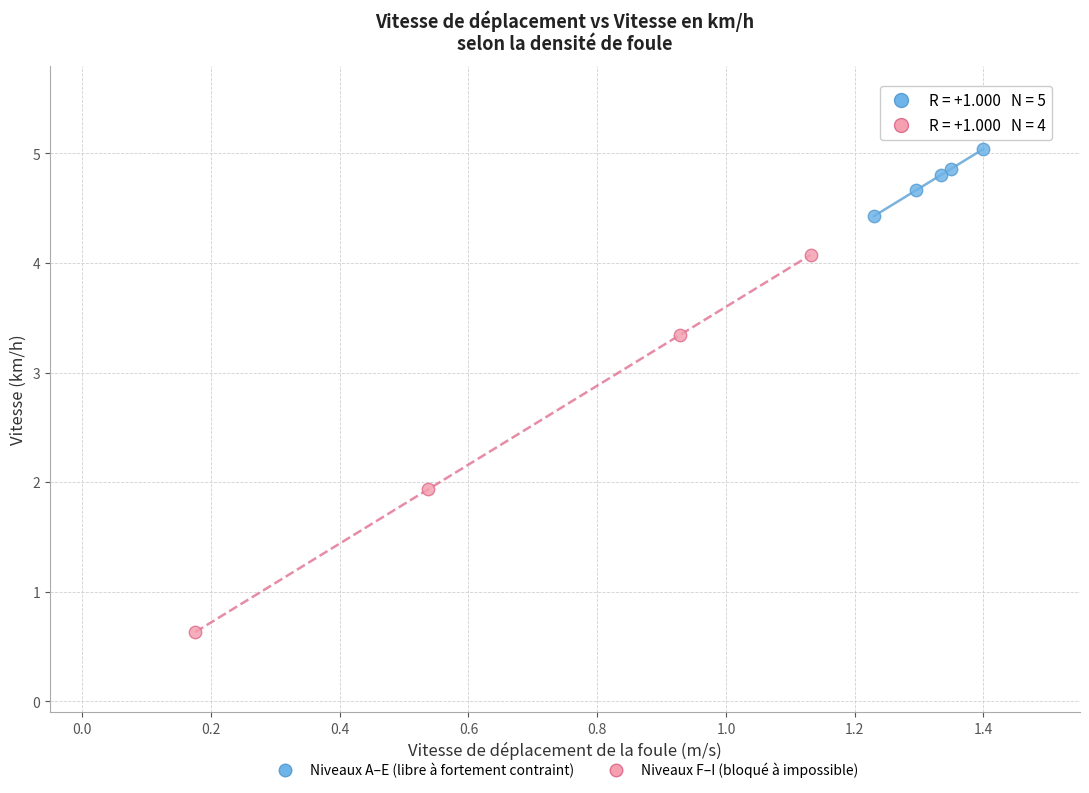

Which series has the largest Y range (max minus min)?

Niveaux F–I (bloqué à impossible)